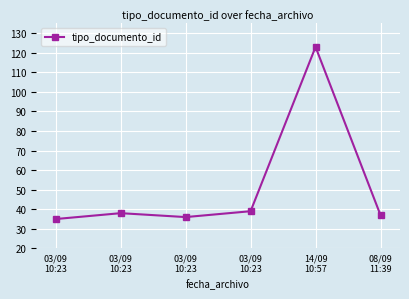

How many lines are shown in the chart?

1